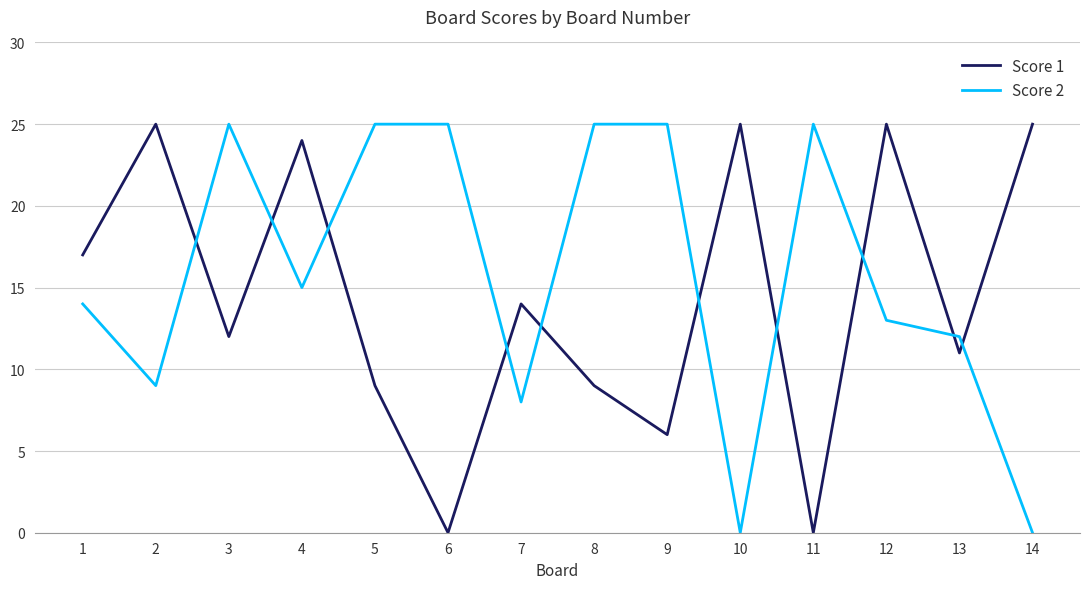

Reading right to left, what are all the values shown in this chart?

Score 1: 25	11	25	0	25	6	9	14	0	9	24	12	25	17
Score 2: 0	12	13	25	0	25	25	8	25	25	15	25	9	14